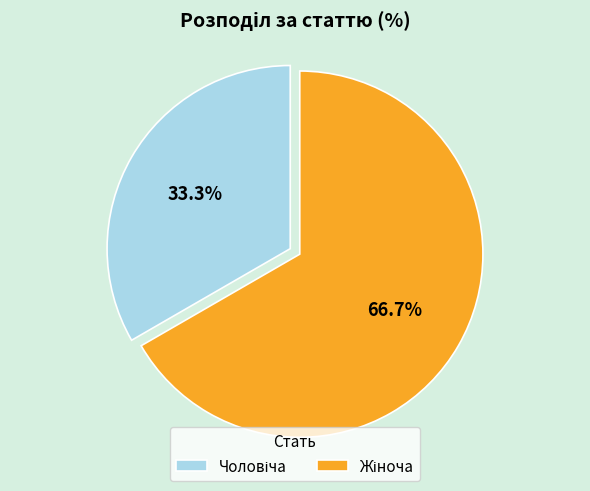

Does any single category account for the majority?

Yes